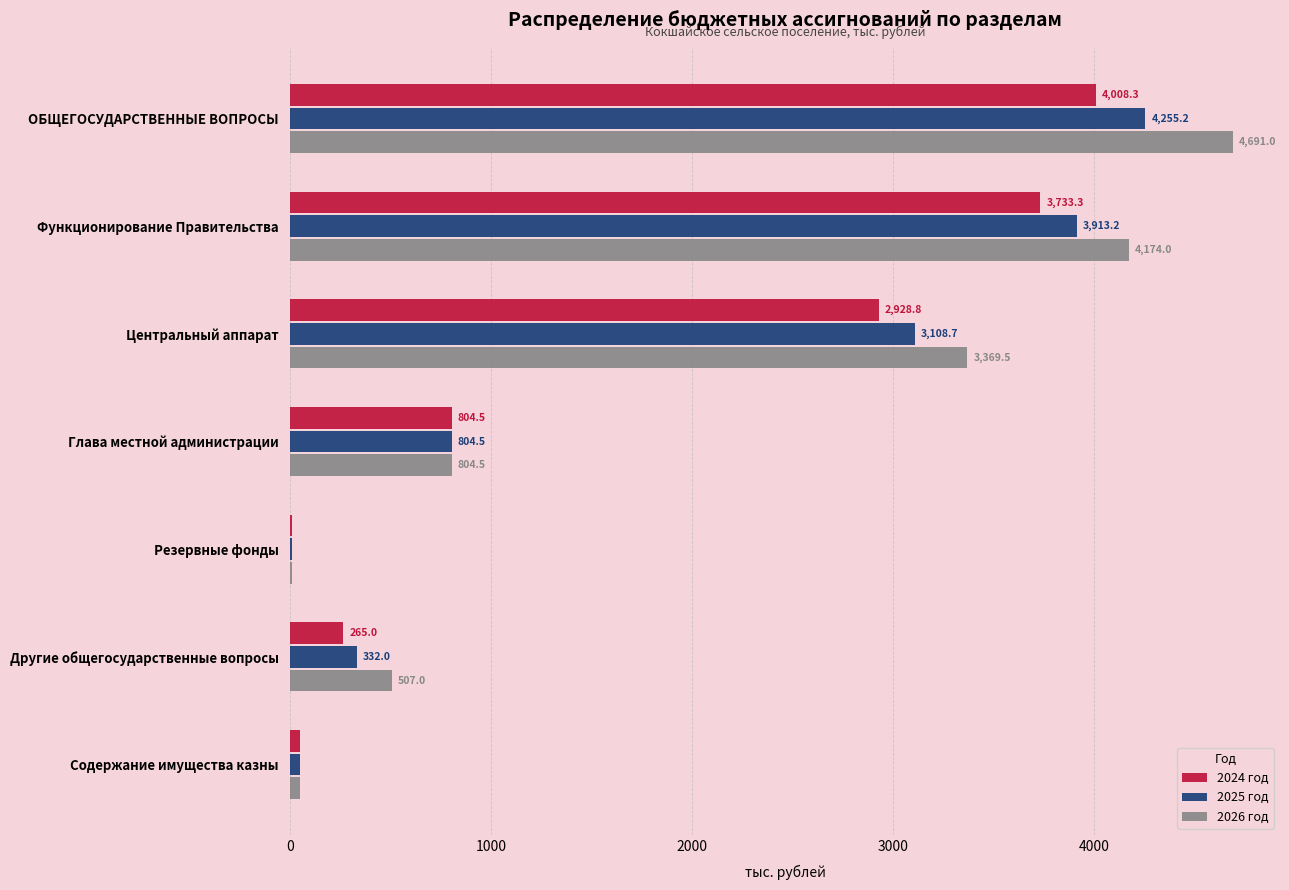

Where is 2024 год nearest to the value 2009?

Центральный аппарат